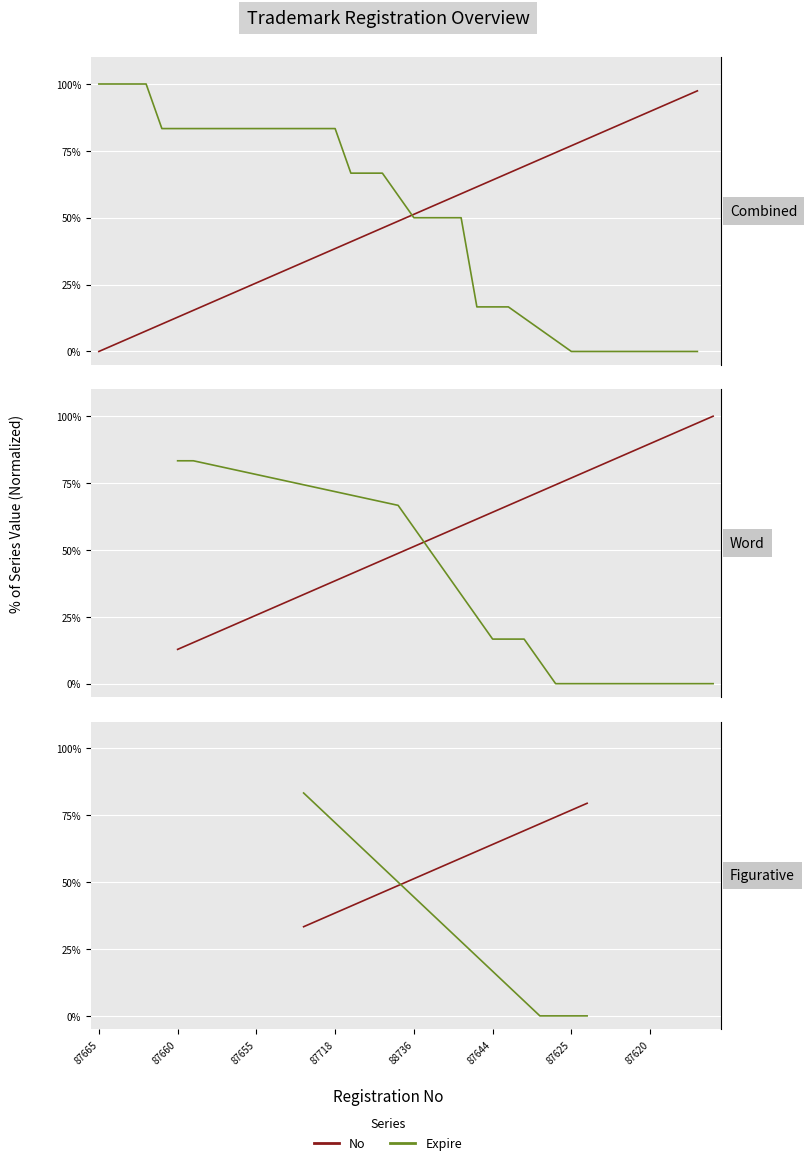

Is it true that Expire equals -39.5 at 5?

False